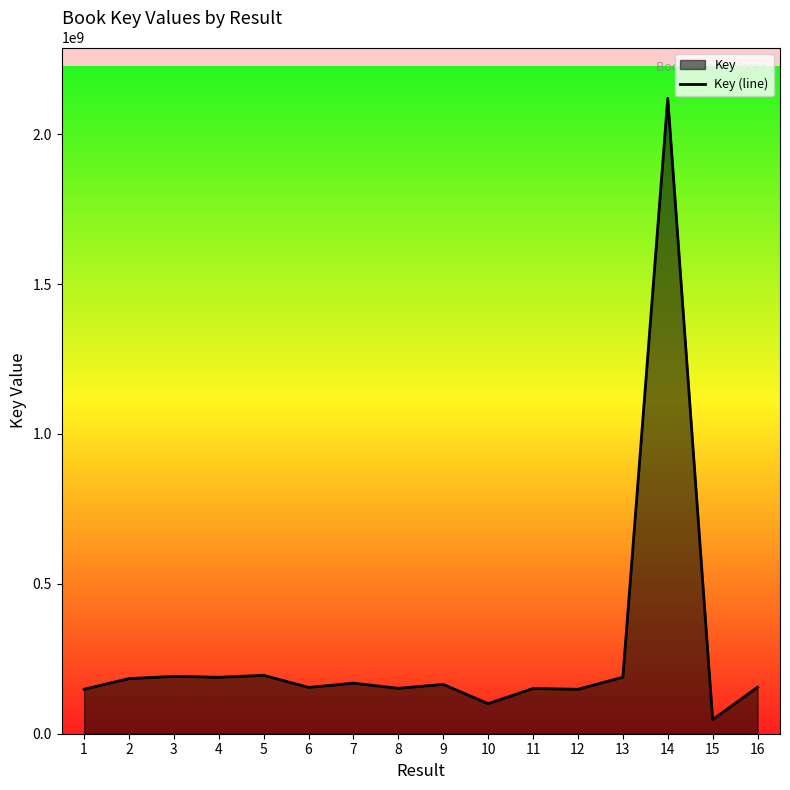

What is the maximum value shown in the chart?

2119780150